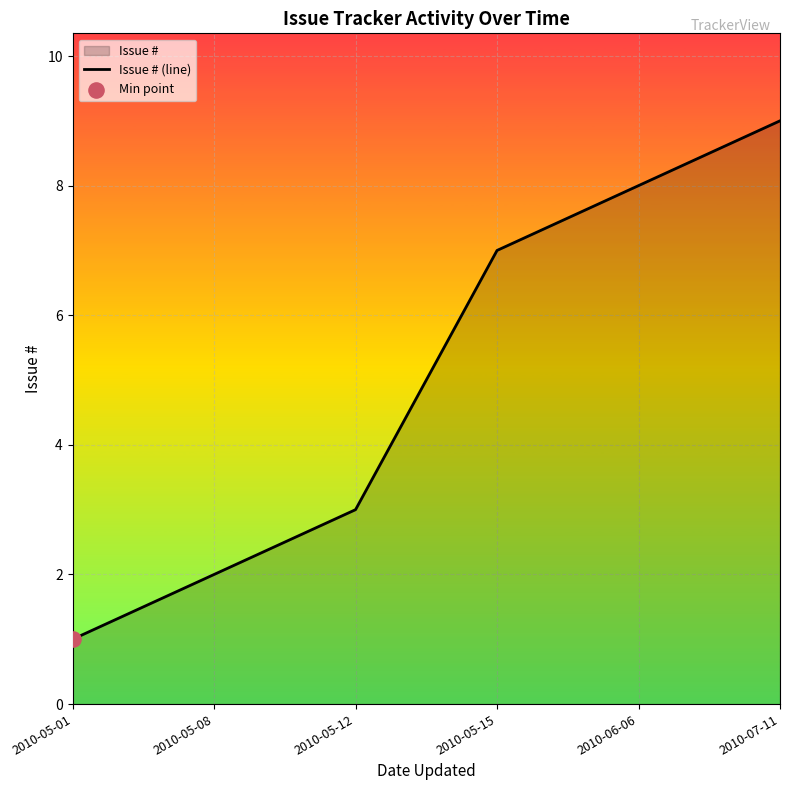

Between 2010-05-01 and 2010-05-15, which is larger?

2010-05-15